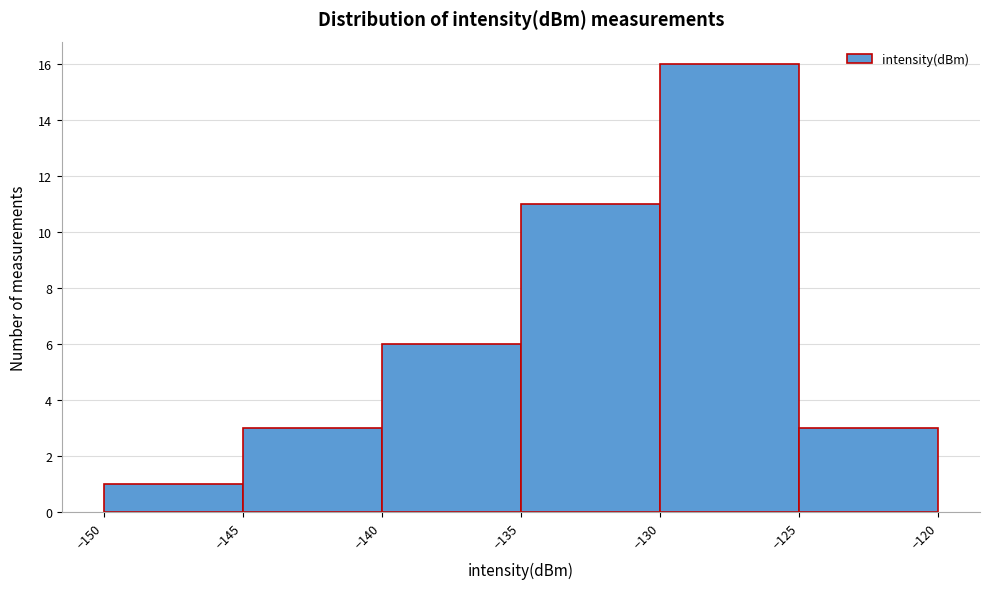

Reading left to right, list every bar in this chart as the range it spans on the x-axis followed by its height. The values are not printed on the chart, so give them approximately, as read against the axis.

-150 to -145: 1
-145 to -140: 3
-140 to -135: 6
-135 to -130: 11
-130 to -125: 16
-125 to -120: 3